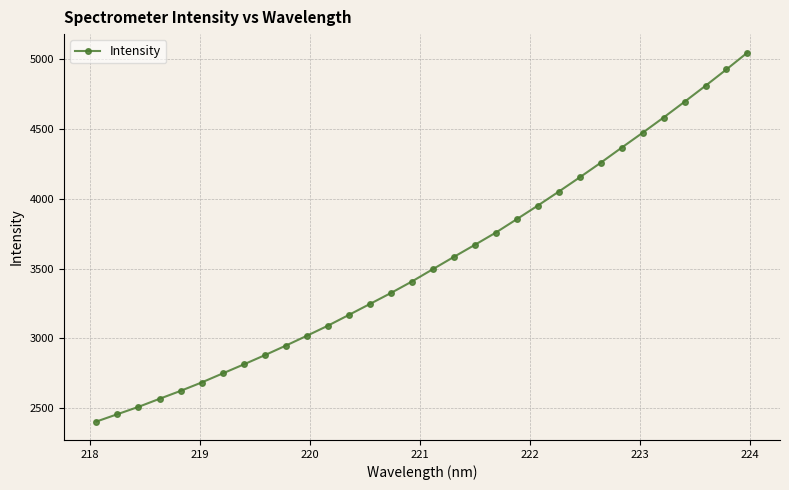

What is the greatest value displayed?

5045.5